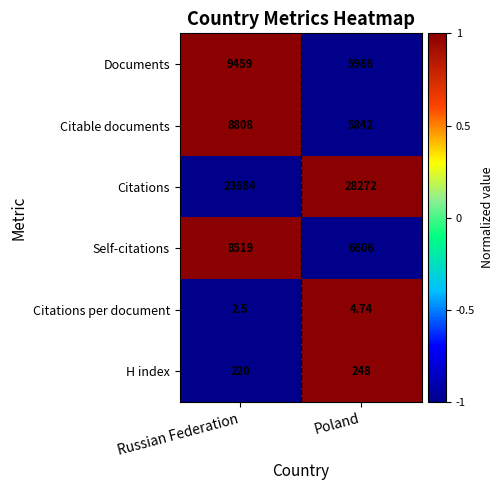

Rank the series by their maximum value, from highest to lowest.

Citations, Documents, Citable documents, Self-citations, H index, Citations per document